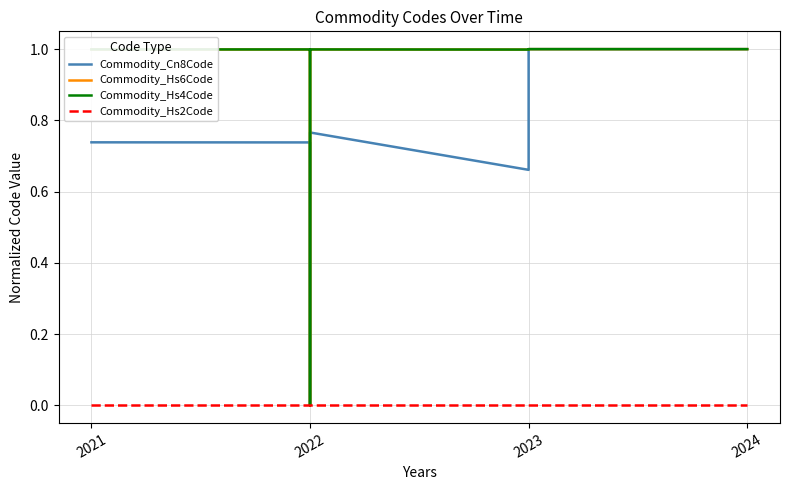

Does the chart have visible grid lines?

Yes